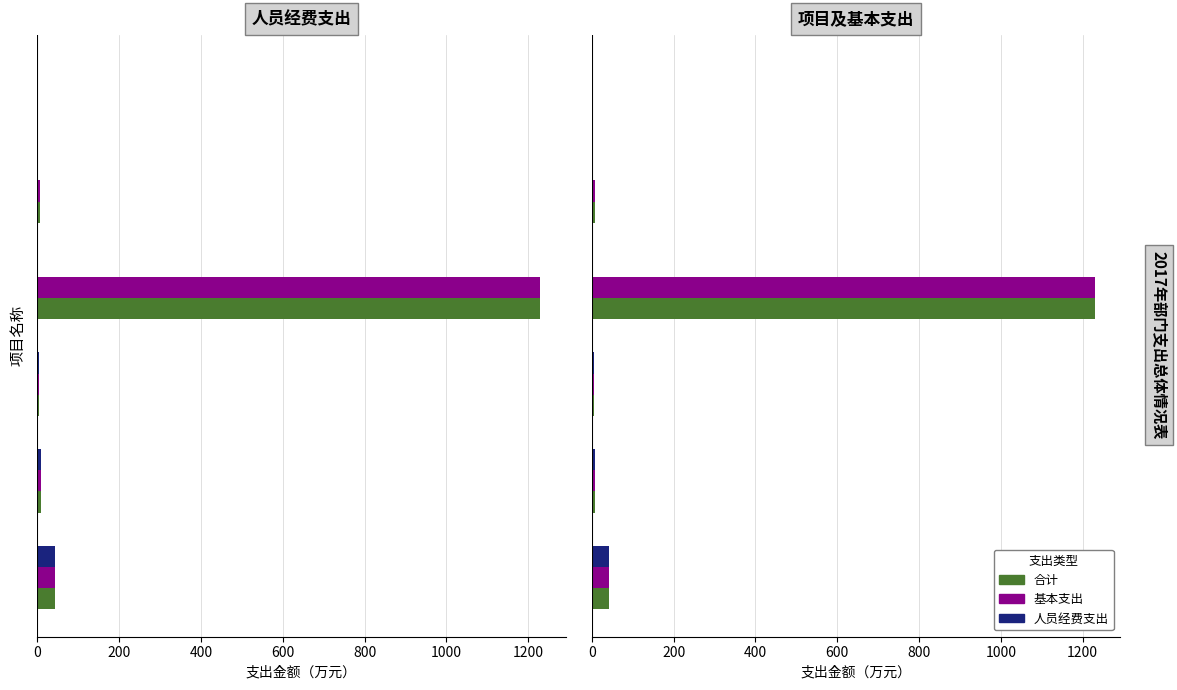

What is the sum of the 基本支出 values at 0 and 1000?

43.5